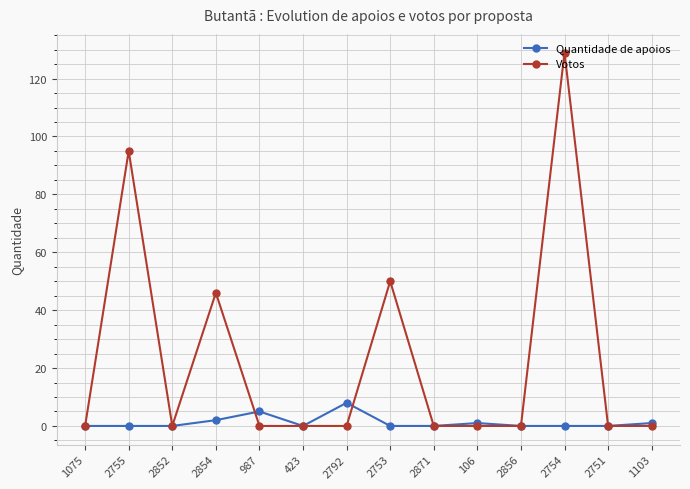

What is the difference between the Votos values at 2755 and 1075?

95